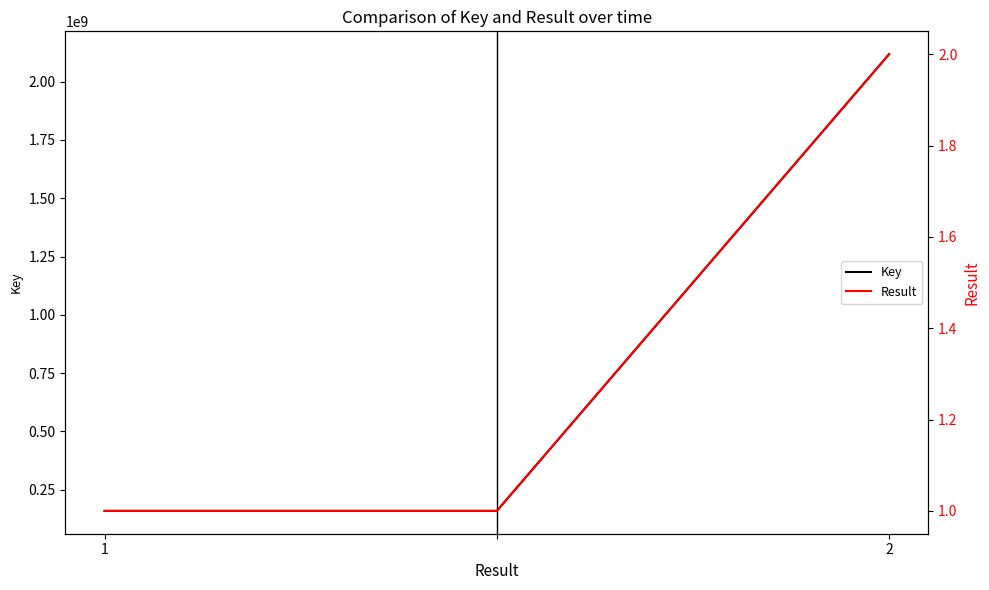

Reading right to left, transcribe all the data shown in this chart.

Key: 2117889505	159569413	159569413
Result: 2	1	1